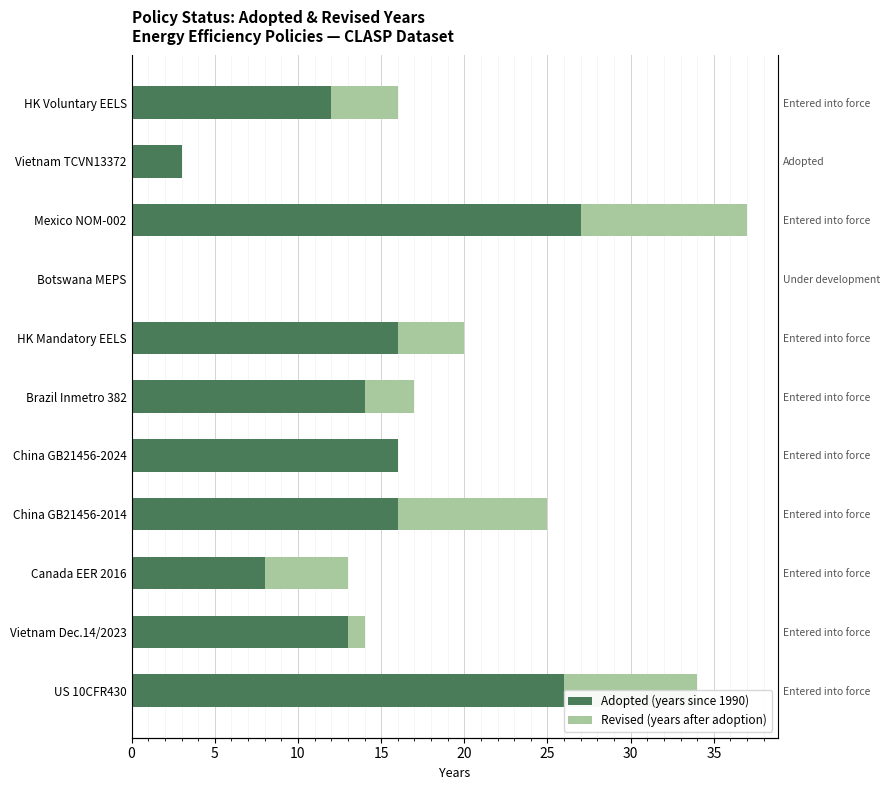

The value of Adopted (years since 1990) at China GB21456-2014 is 16. True or false?

True